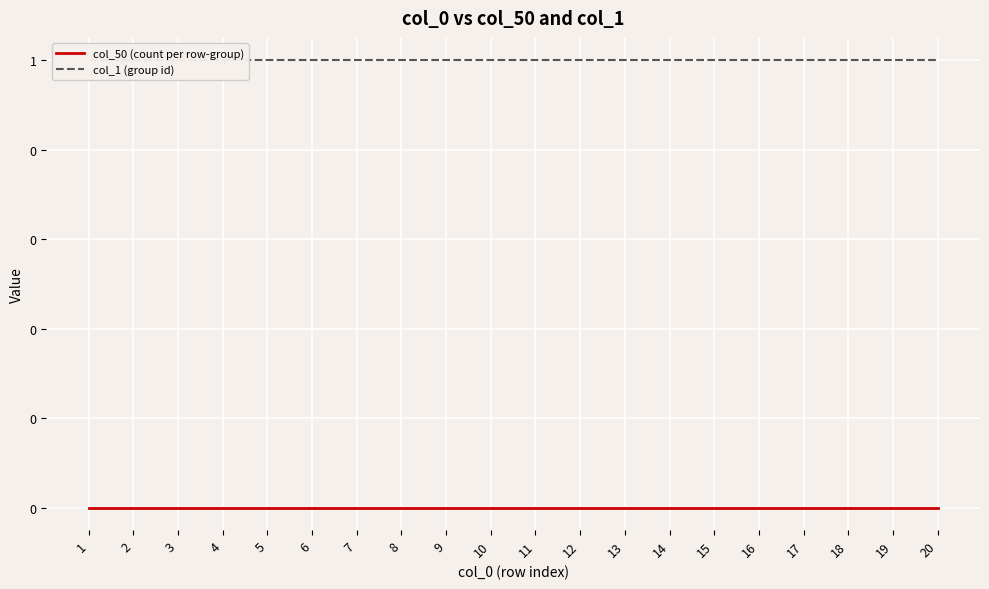

How many series are shown in this chart?

2